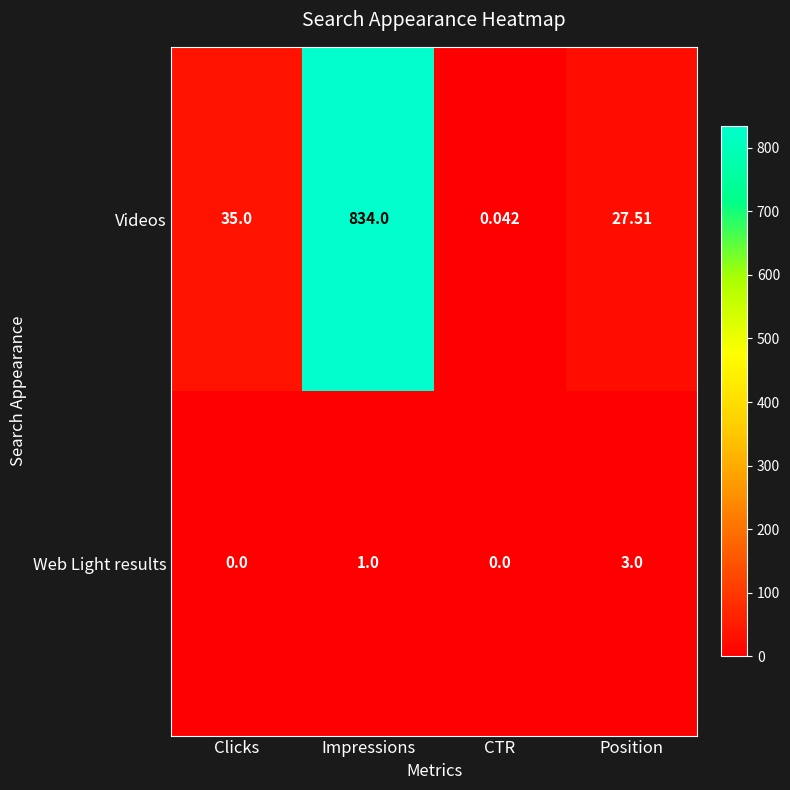

At how many categories does at least one series exceed 630?

1